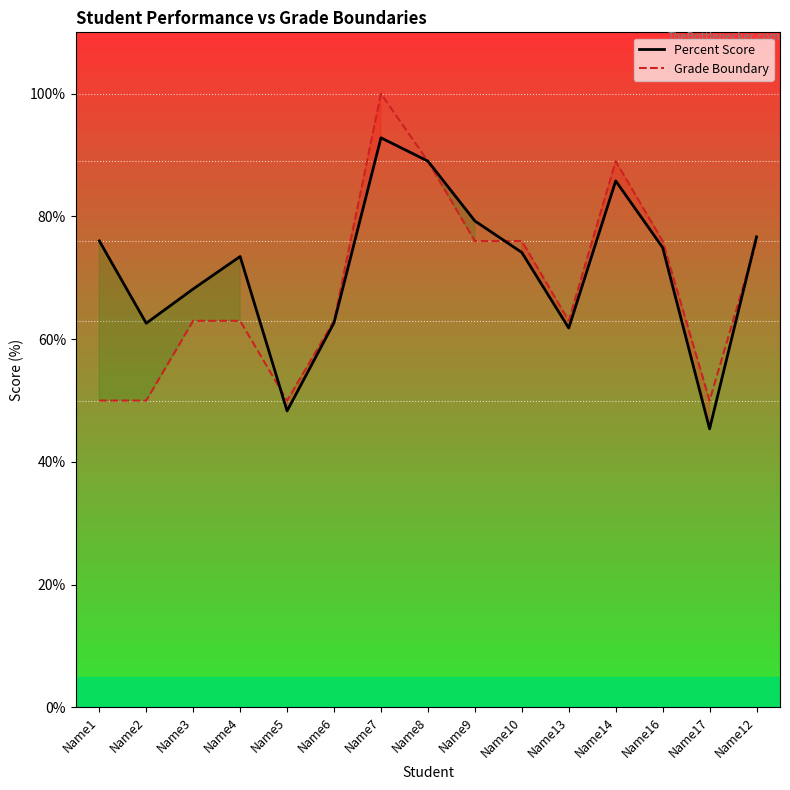

Does the chart display data point markers on the line(s)?

No